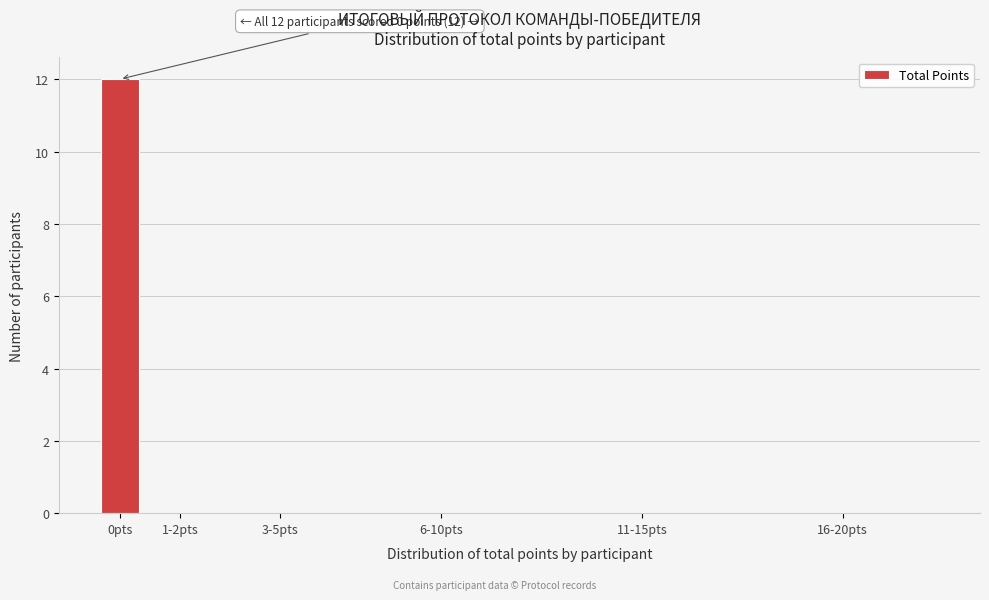

Reading right to left, list all the values displayed in this chart.

16-20pts=0	11-15pts=0	6-10pts=0	3-5pts=0	1-2pts=0	0pts=12